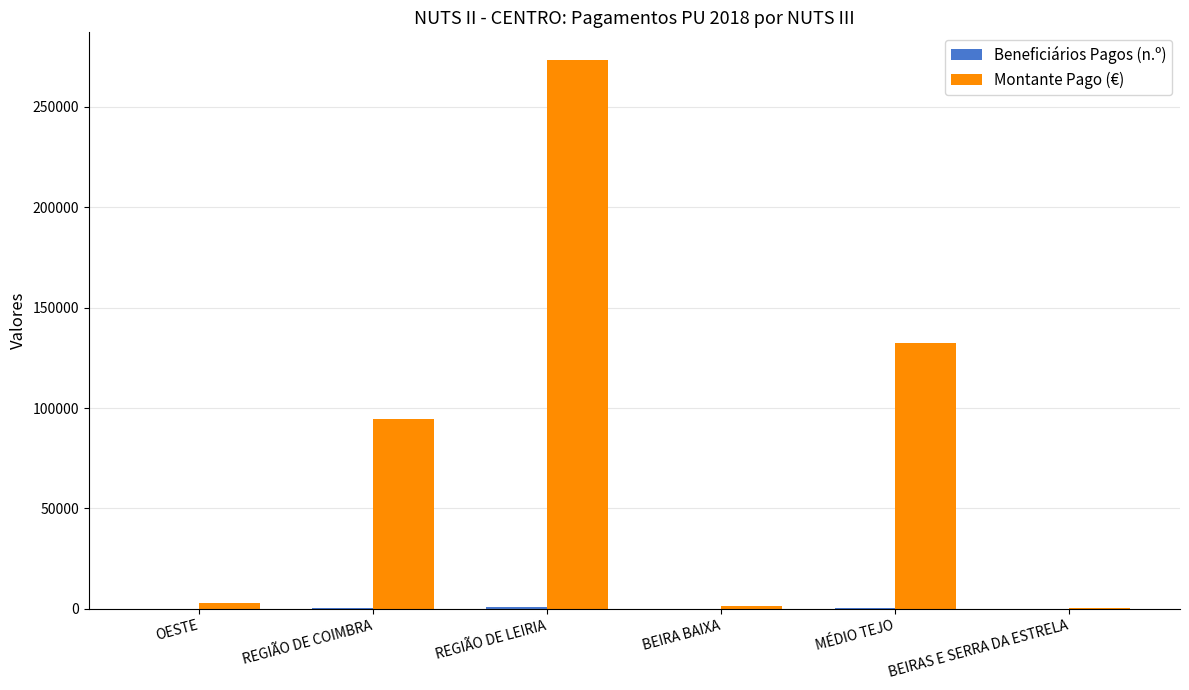

At which category is the sum across all series the highest?

REGIÃO DE LEIRIA